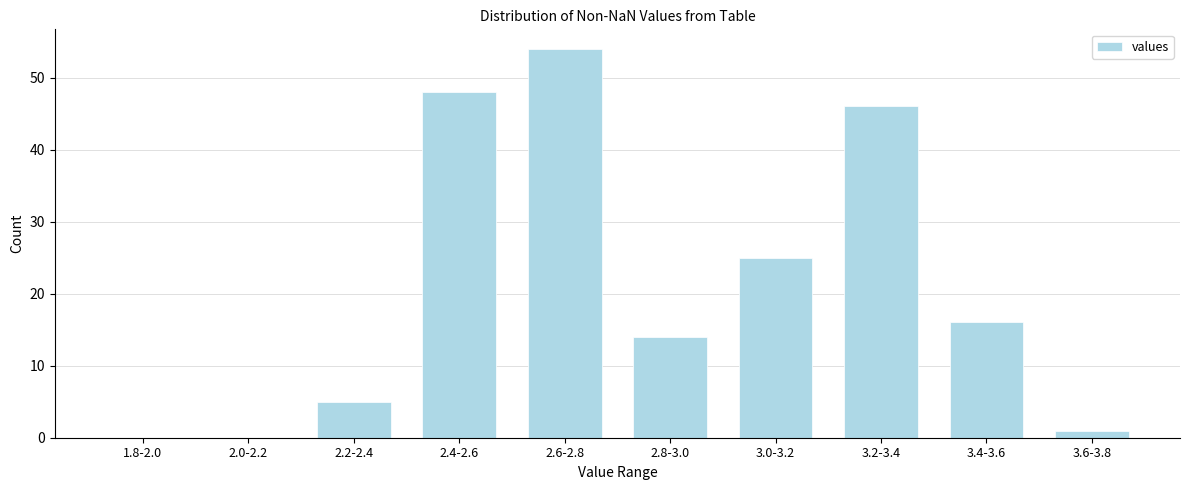

Reading left to right, transcribe all the data shown in this chart.

1.8-2.0=0	2.0-2.2=0	2.2-2.4=5	2.4-2.6=48	2.6-2.8=54	2.8-3.0=14	3.0-3.2=25	3.2-3.4=46	3.4-3.6=16	3.6-3.8=1